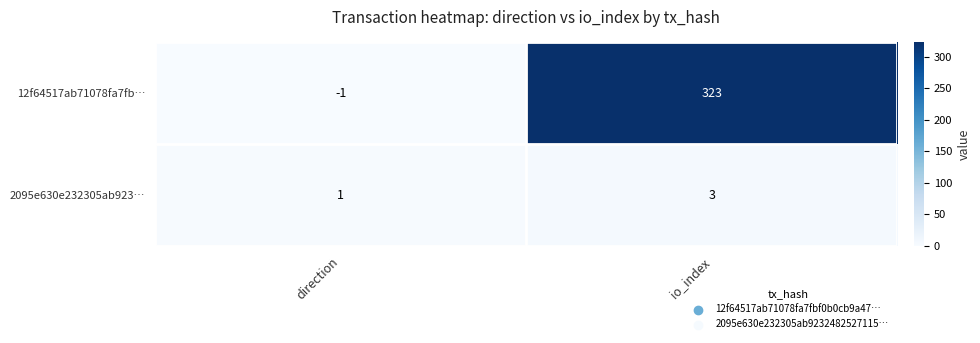

Which label corresponds to the largest value in the chart?

io_index